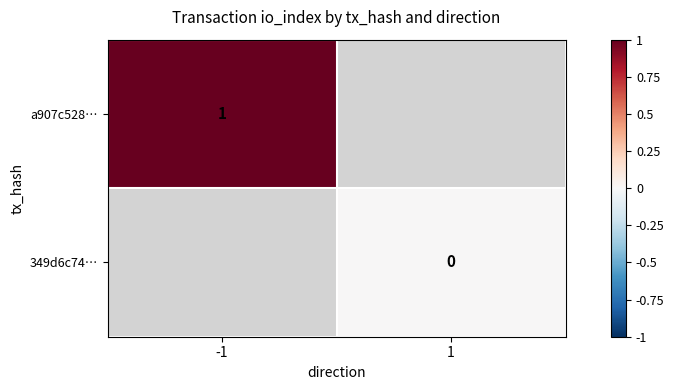

The value of a907c528… at -1 is 1. True or false?

True